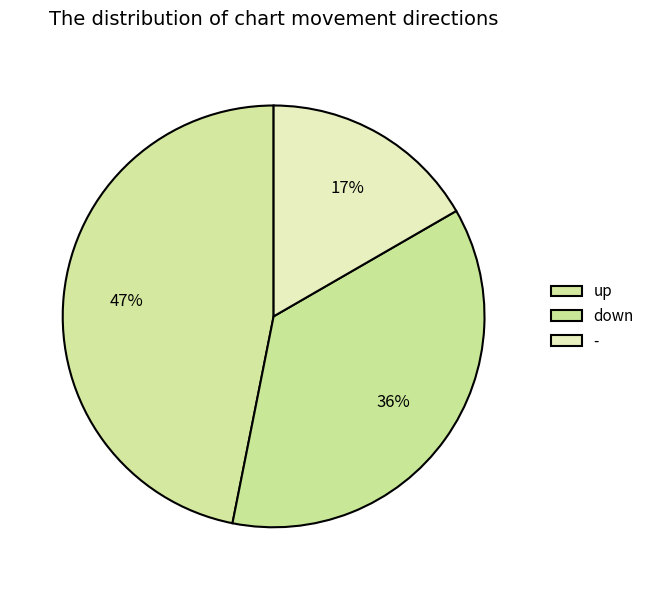

How many segments does this pie chart have?

3